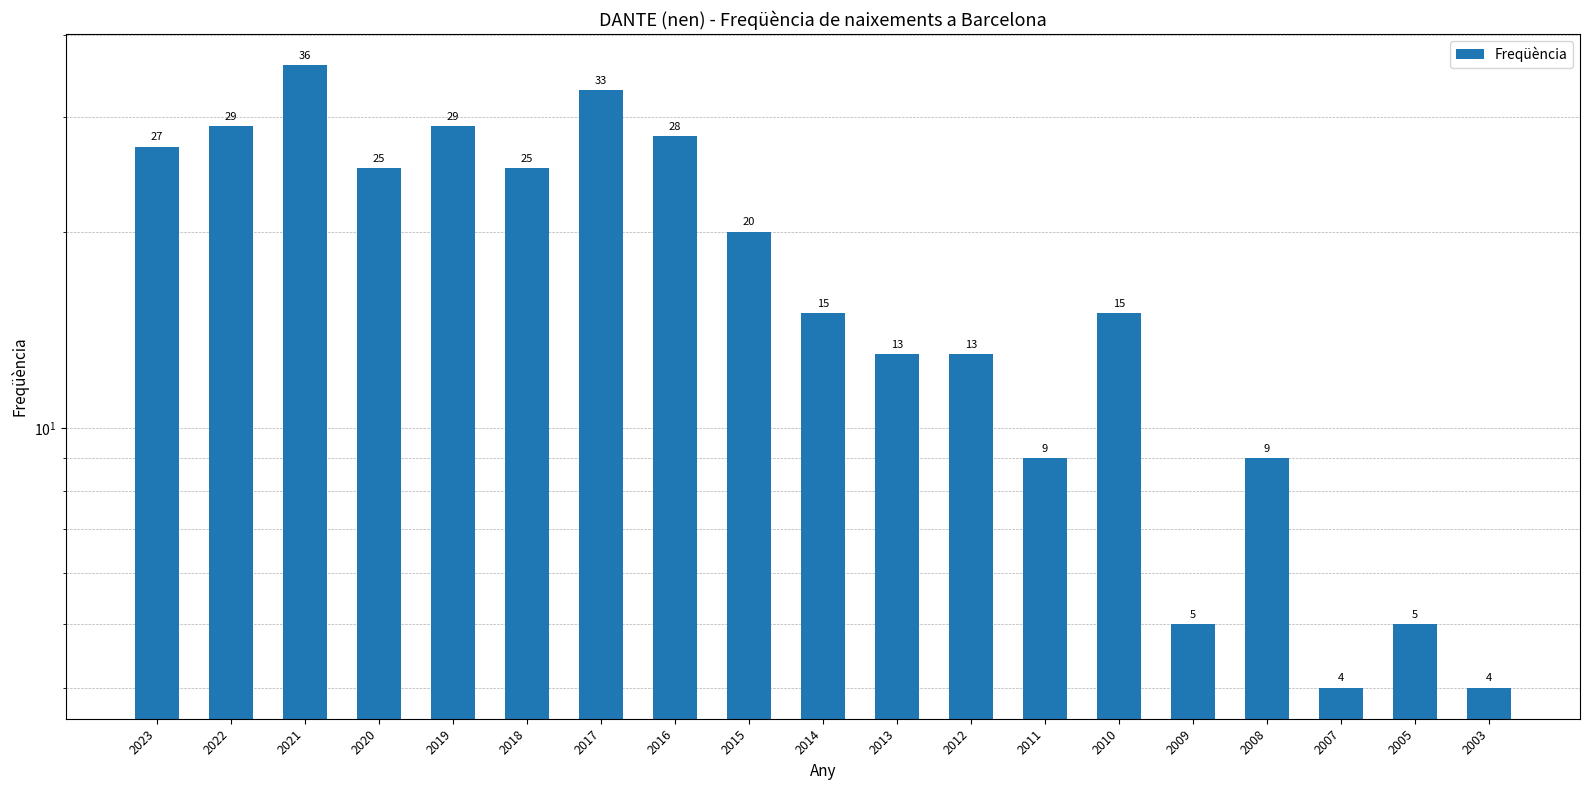

What value does the data have at 2020?

25